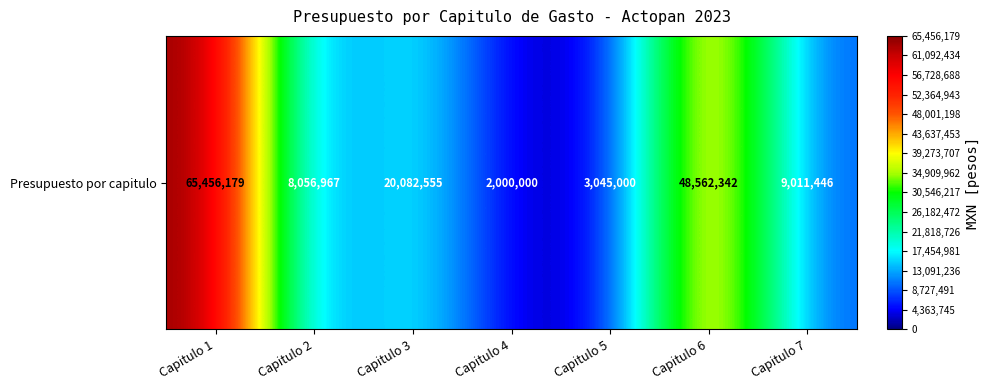

Reading left to right, what are all the values shown in this chart?

65456179.0	8056967.2	20082555.4	2000000.0	3045000.0	48562342.2	9011446.0